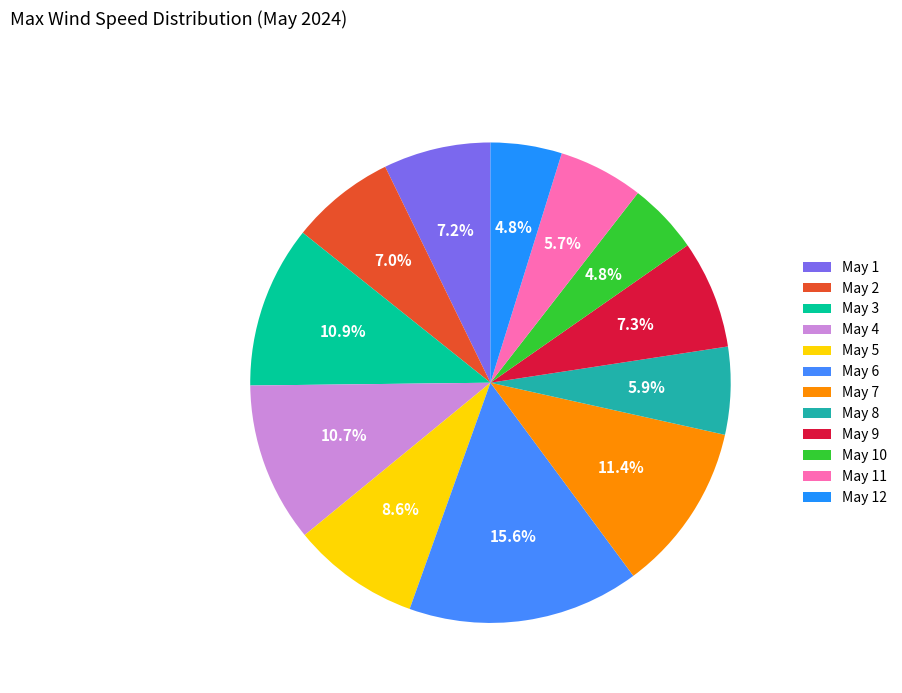

Is it true that May 5 is 9% of the pie?

True